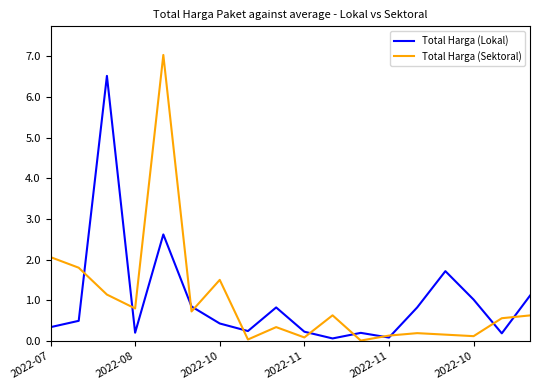

How many distinct data groups are displayed?

2